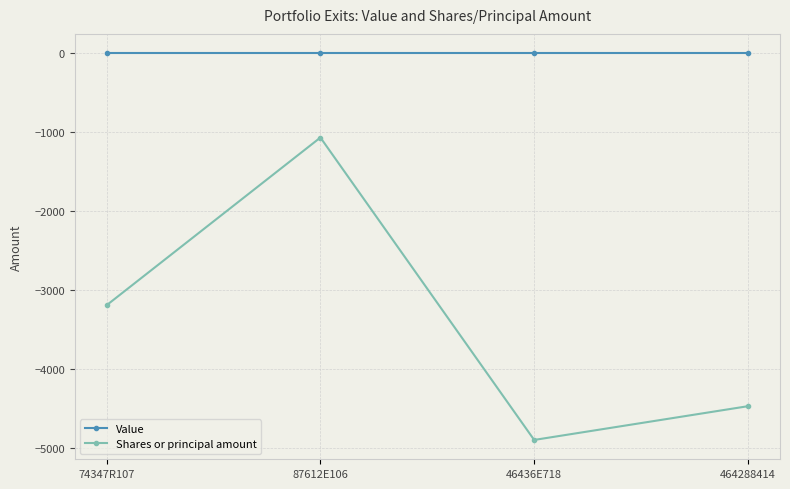

True or false: Shares or principal amount and Value intersect in this chart.

False